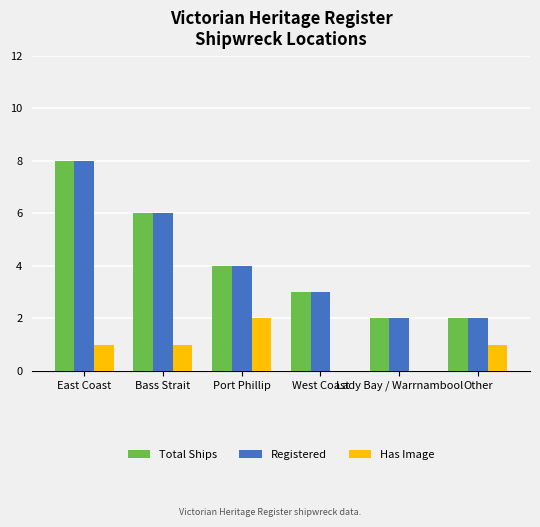

The value of Registered at Lady Bay / Warrnambool is 2. True or false?

True